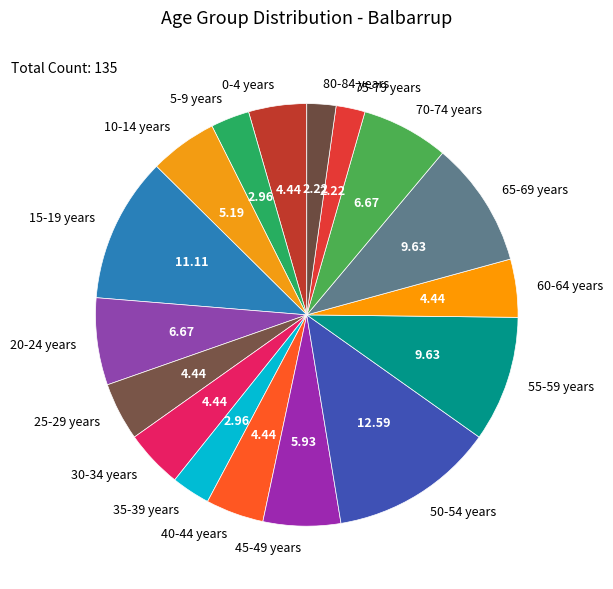

The 10-14 years slice represents 5% of the pie. True or false?

True